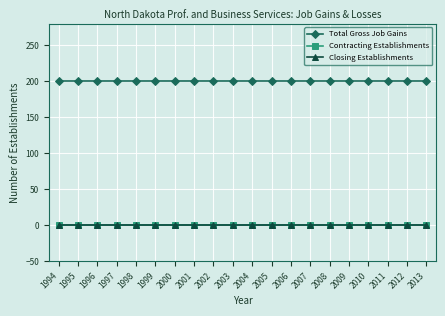

Which category has the lowest value in the Contracting Establishments series?

1994